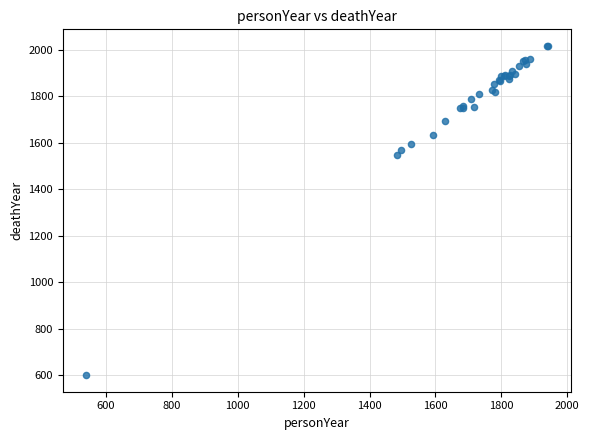

What Y value in the scatter plot is closest to 1308?

1546